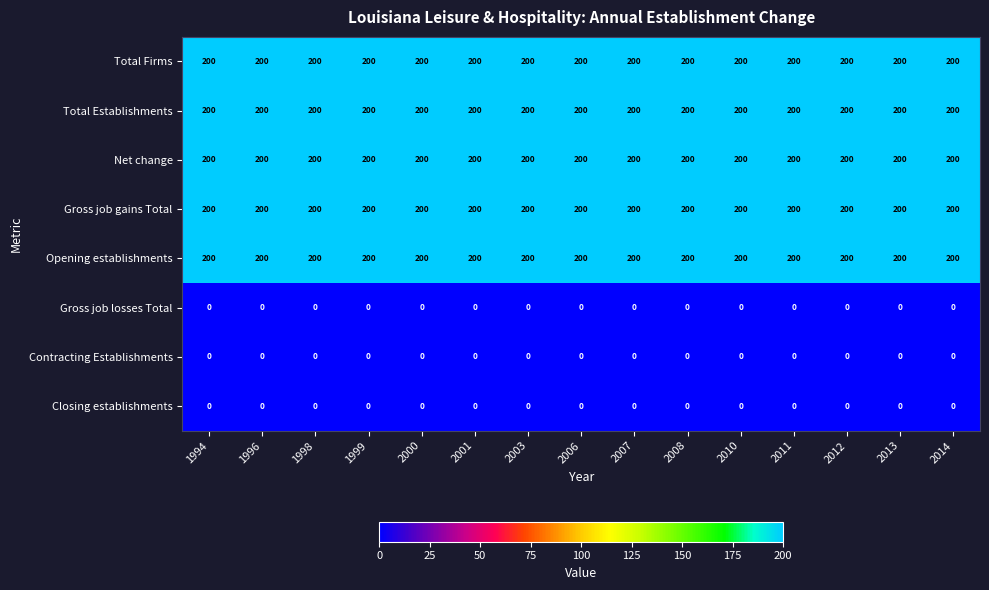

The value of Contracting Establishments at 2001 is 0. True or false?

True